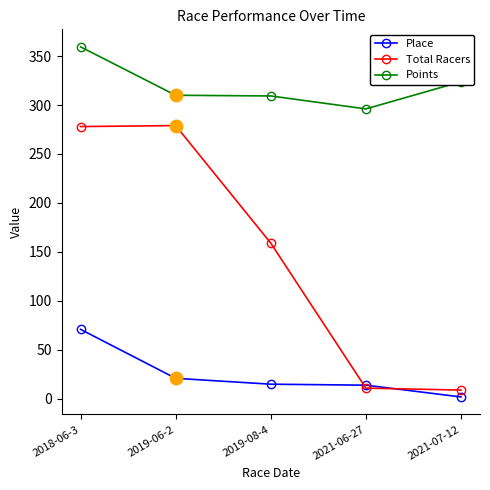

What value does the Total Racers series have at 2019-08-4?

159.0